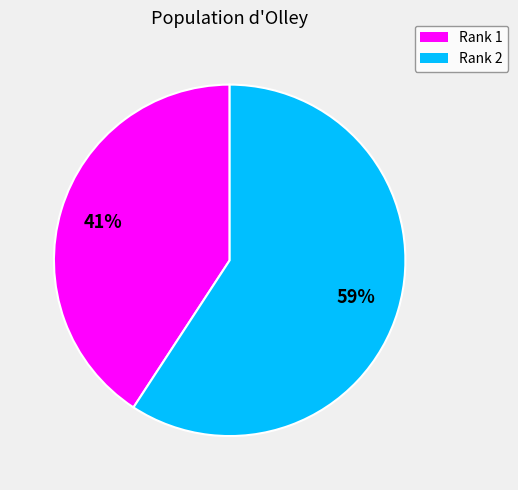

What is the ratio of the value at Rank 1 to the value at Rank 2?

0.7